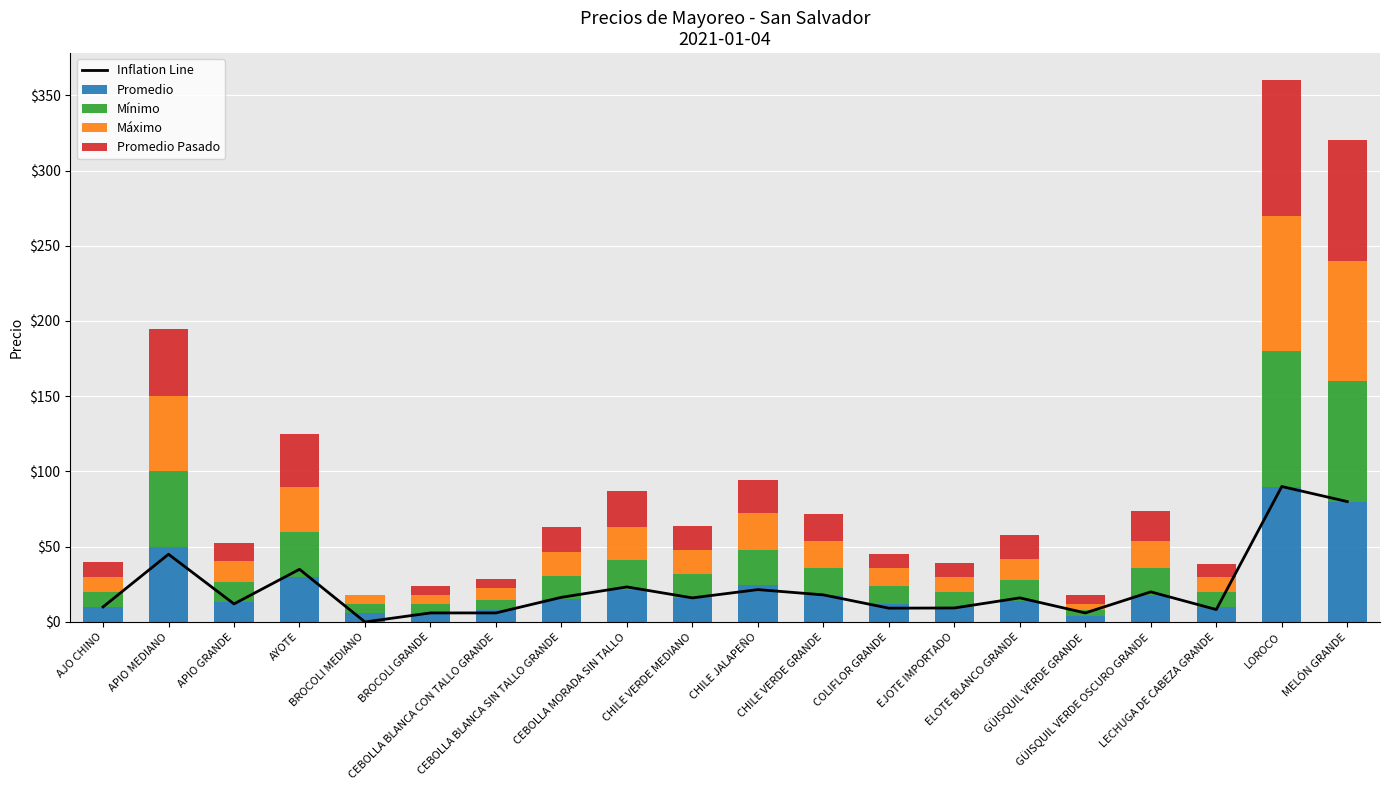

What is the difference between the Máximo values at EJOTE IMPORTADO and CHILE VERDE MEDIANO?

6.0